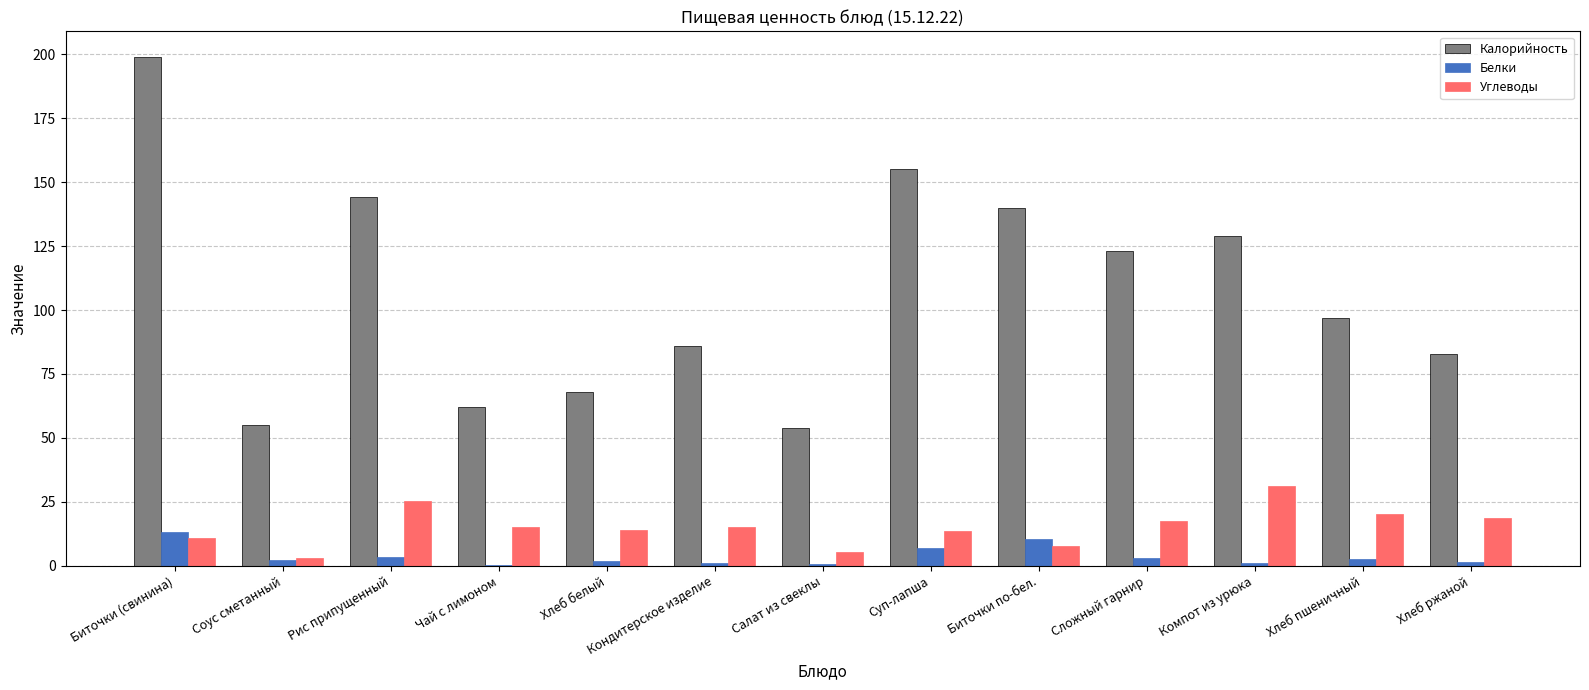

How many distinct data groups are displayed?

3